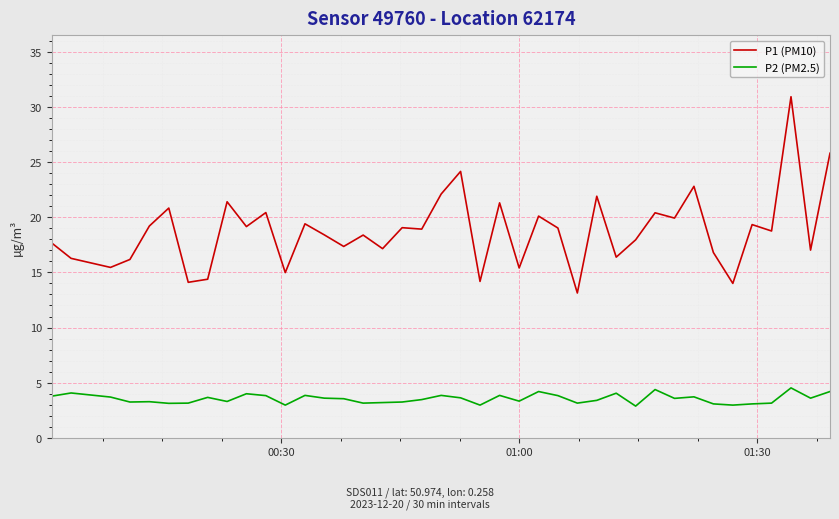

What is the difference between the maximum and minimum values in the P1 (PM10) series?

17.8